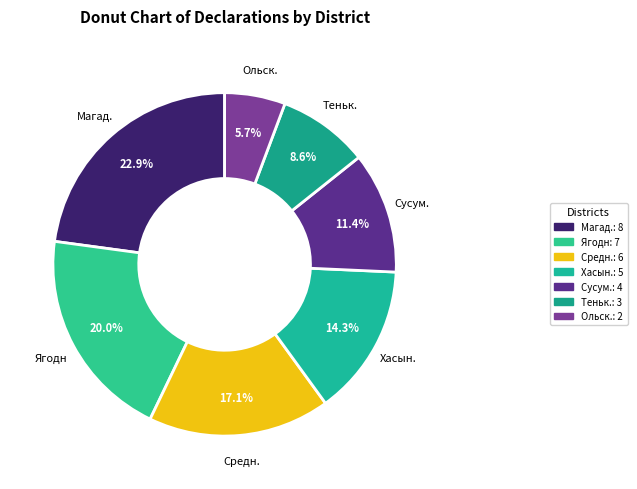

Which slice is the smallest?

Ольск.